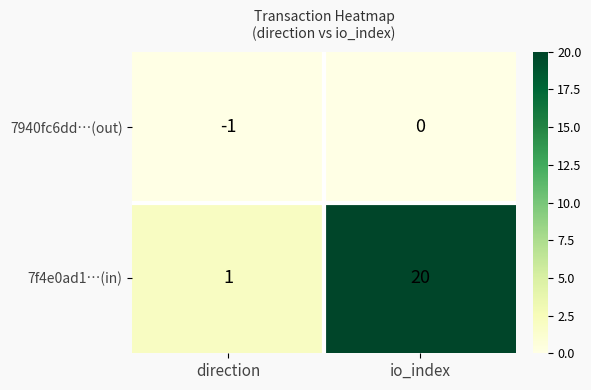

At which label is 7f4e0ad1…(in) closest to 10?

direction